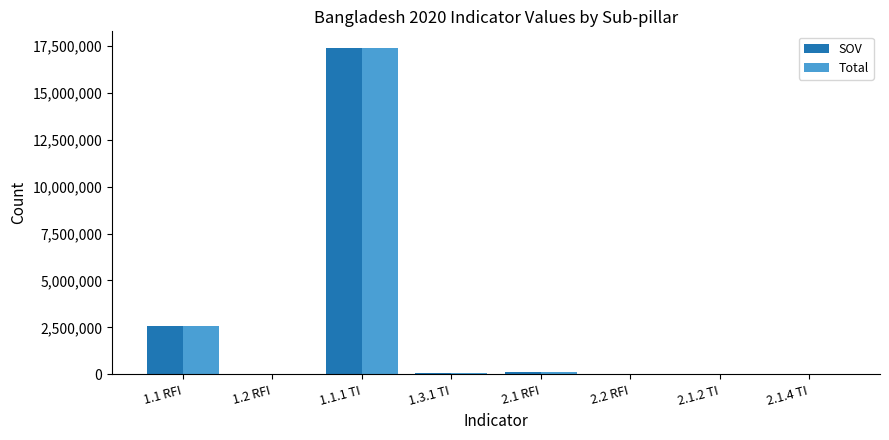

What is the total value across all series at 1.3.1 TI?

140743